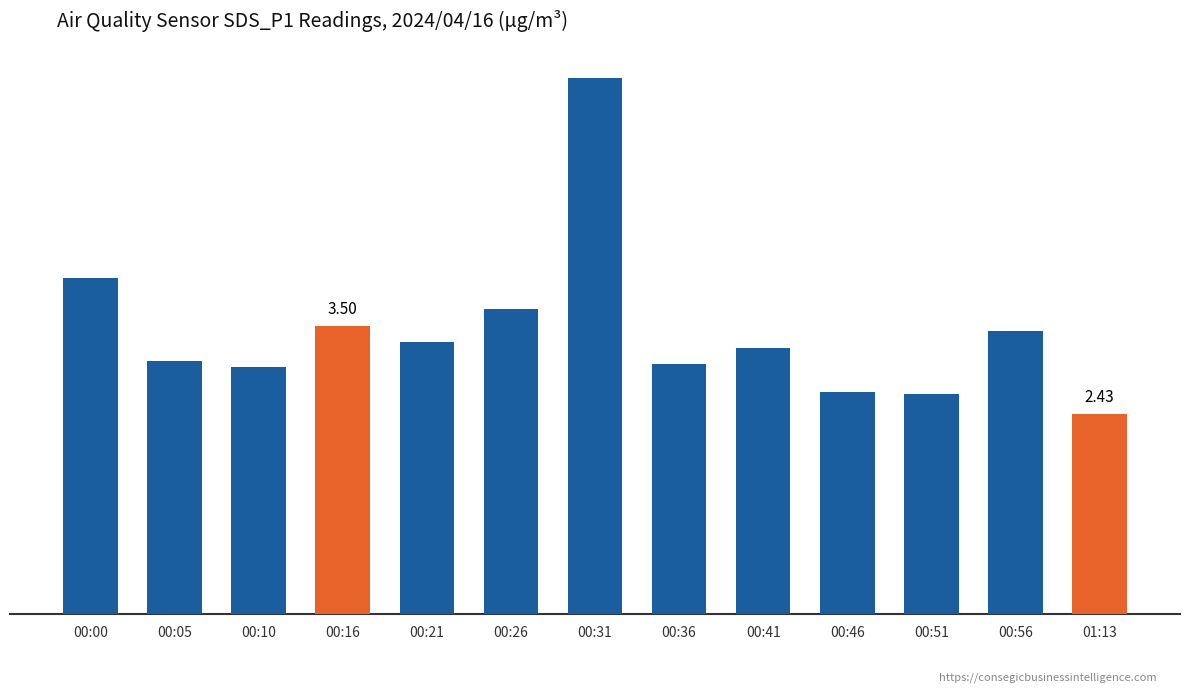

Are the bars horizontal?

No